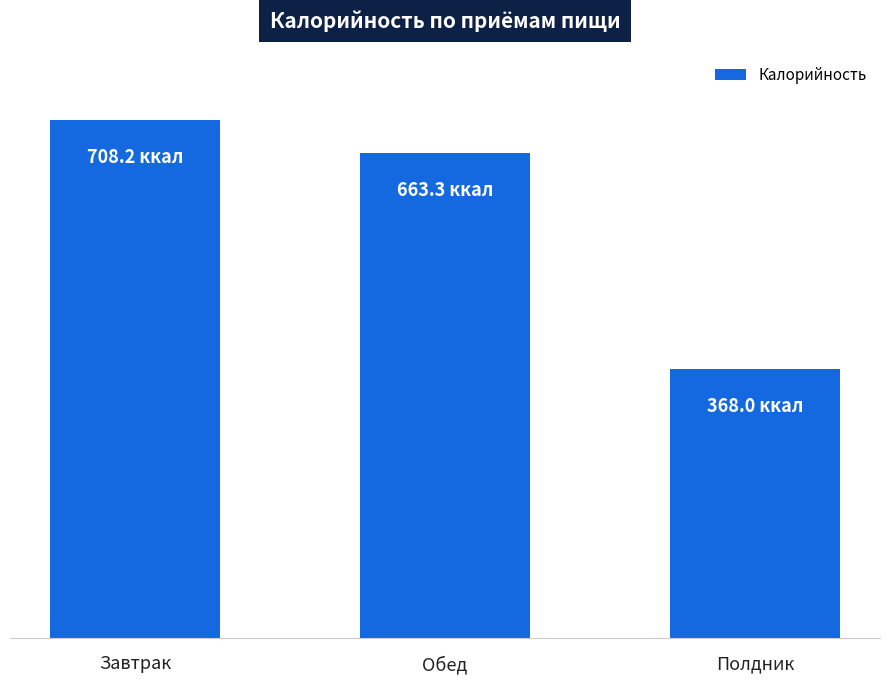

Are the bars horizontal?

No